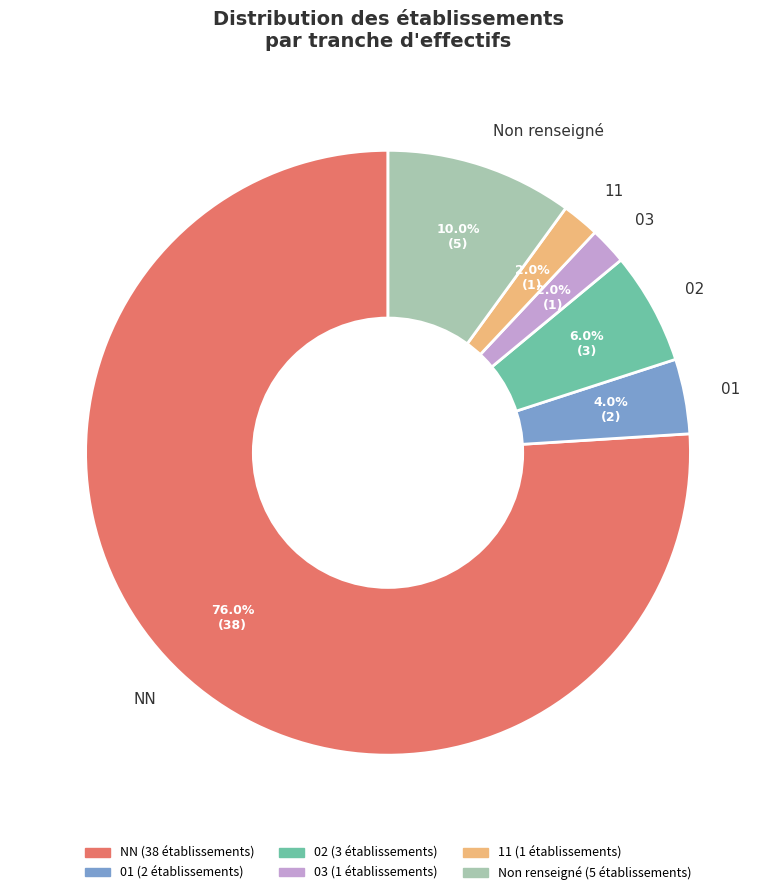

What is the largest slice in the pie chart?

NN